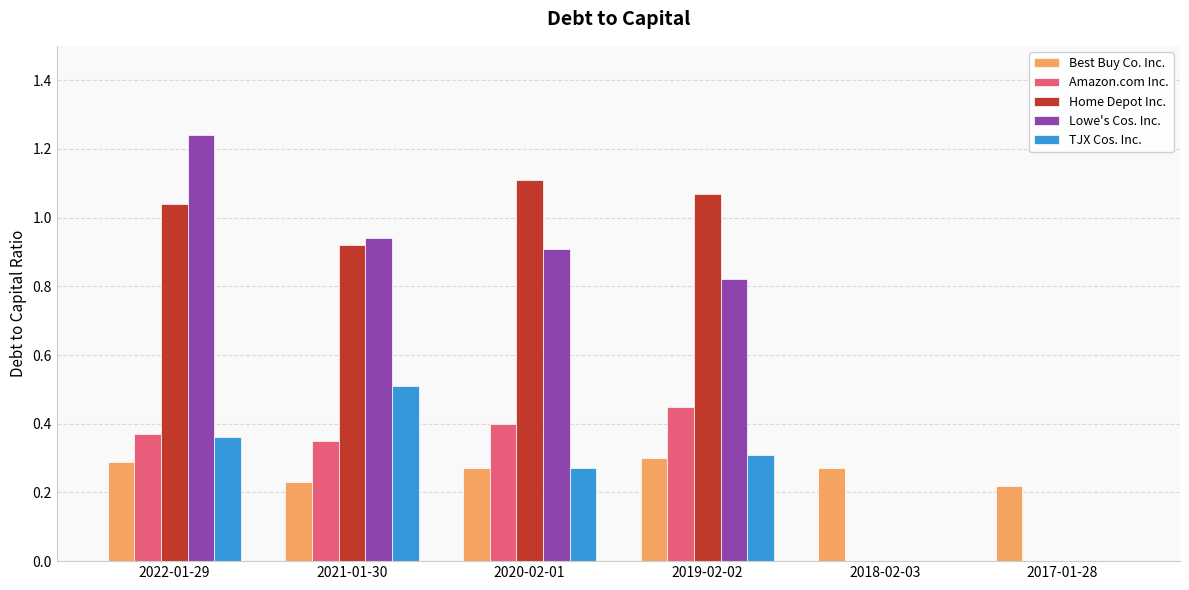

Which series changed the most between 2020-02-01 and 2018-02-03?

Home Depot Inc.